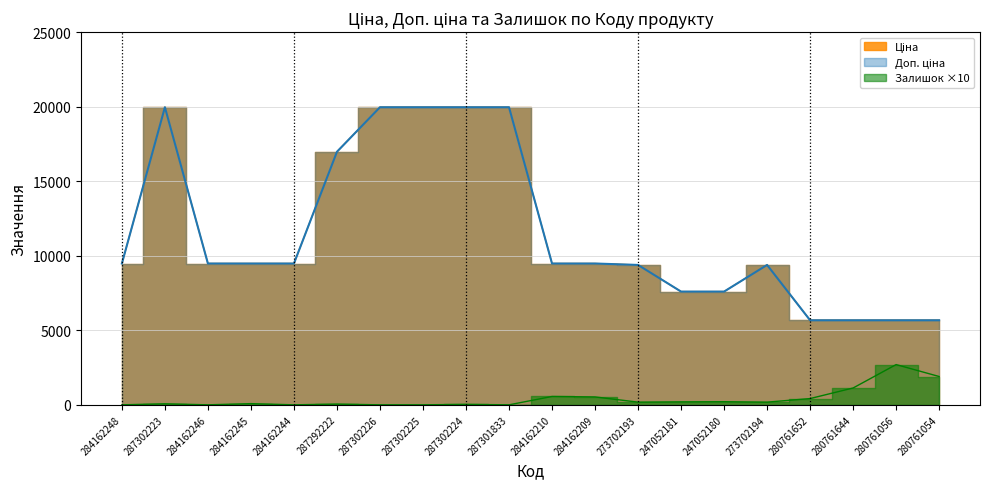

What is the total value across all series at 284162248?

18960.1